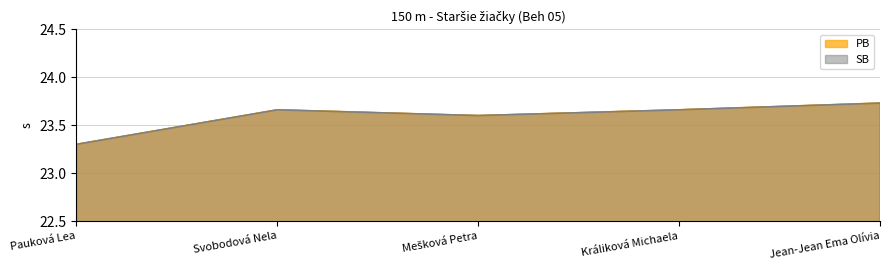

How many interior local peaks does the SB series have?

1